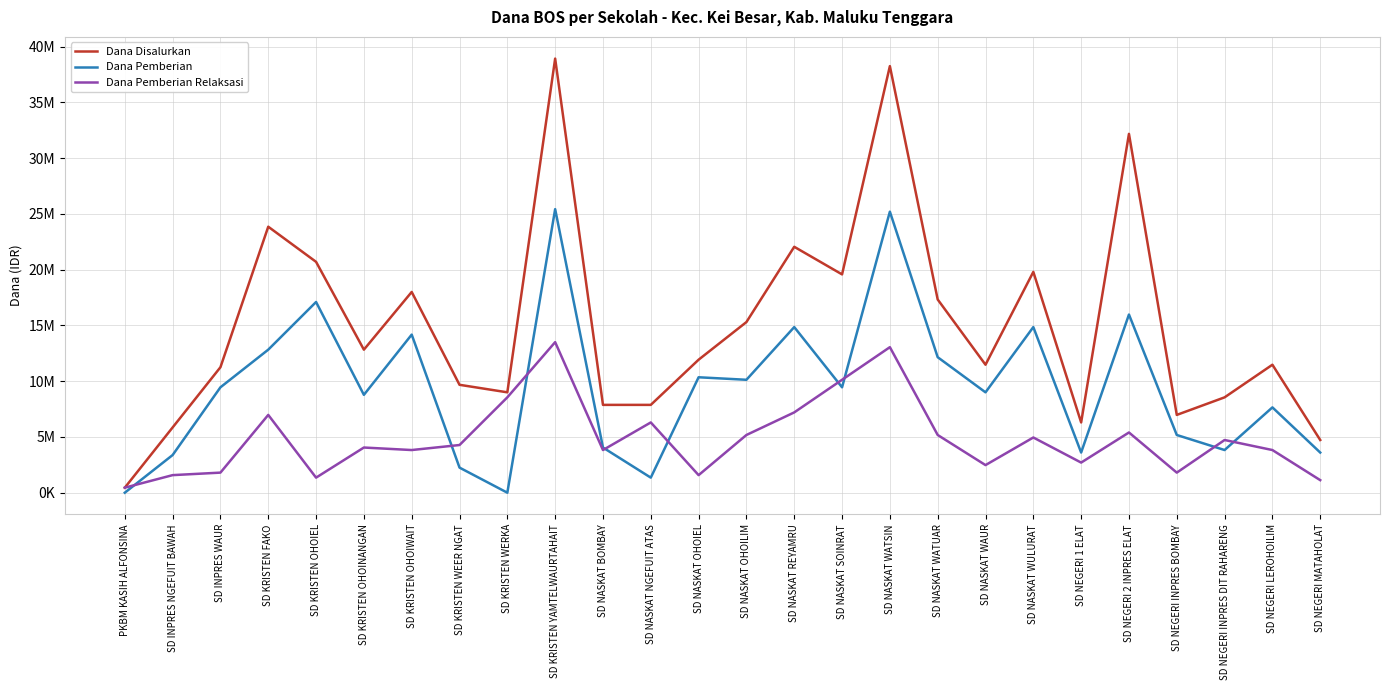

What is the difference between the maximum and minimum values in the Dana Pemberian Relaksasi series?

13050000